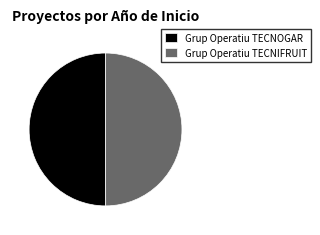

How many slices are in this pie chart?

2